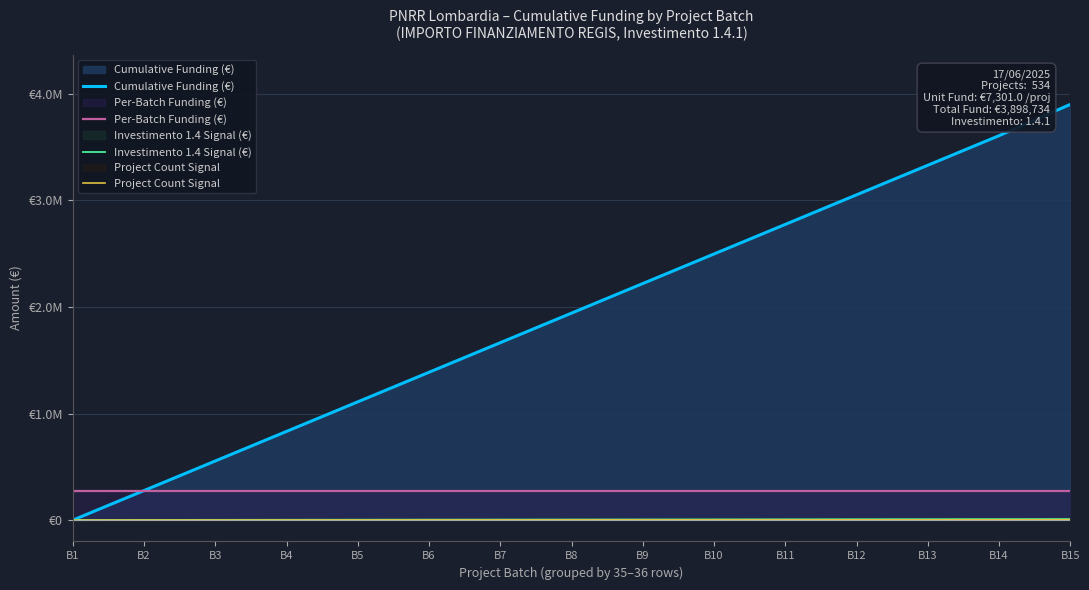

At which label does Per-Batch Funding (€) reach its minimum?

B1